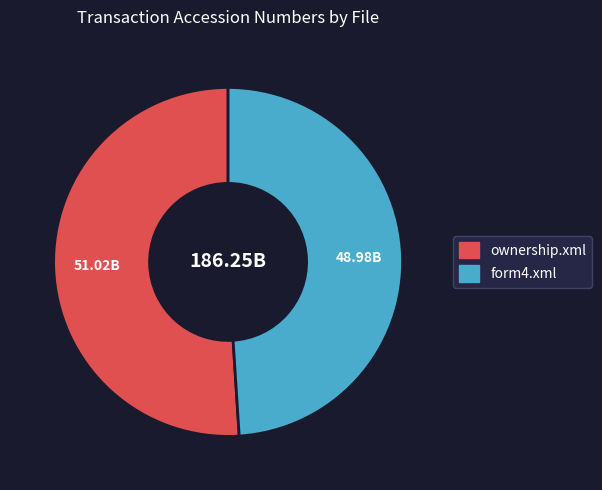

What is the majority slice?

ownership.xml